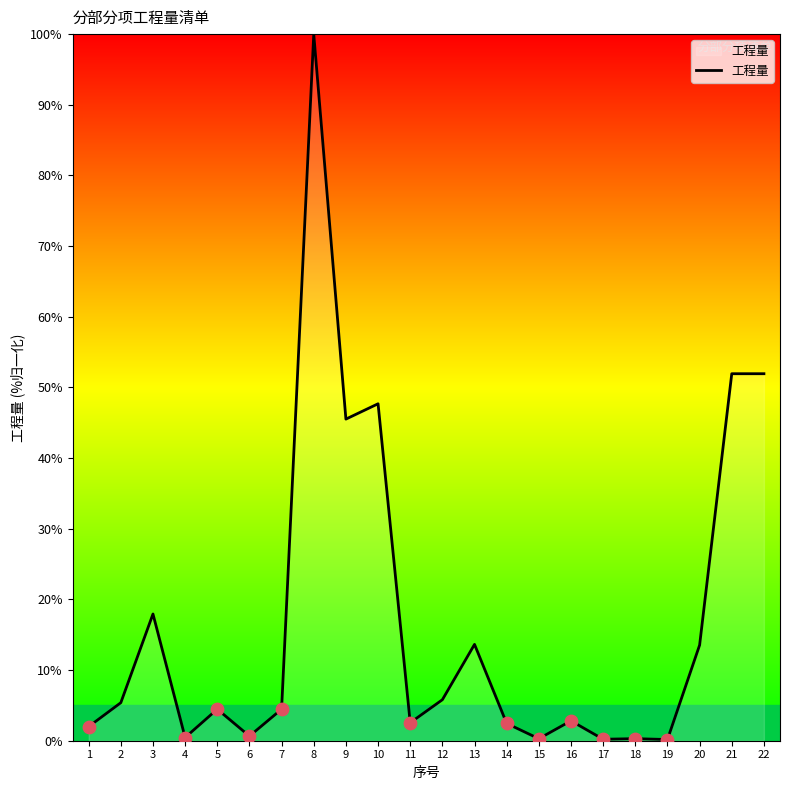

Approximately how many times larger is the value at 9 compared to 16?

16.2